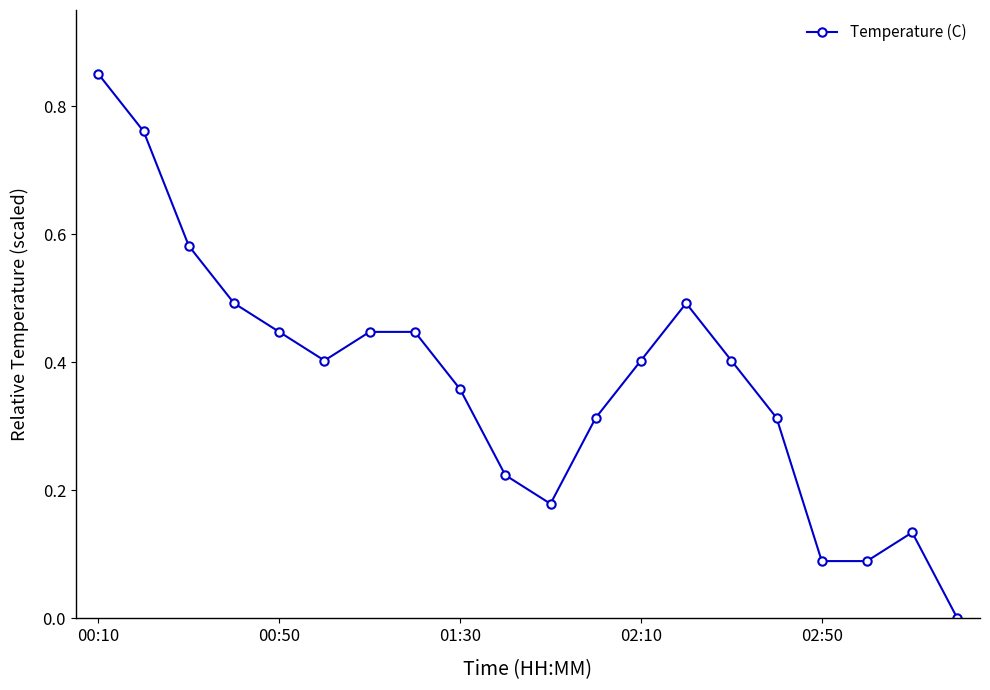

What is the sum of all values?

7.4